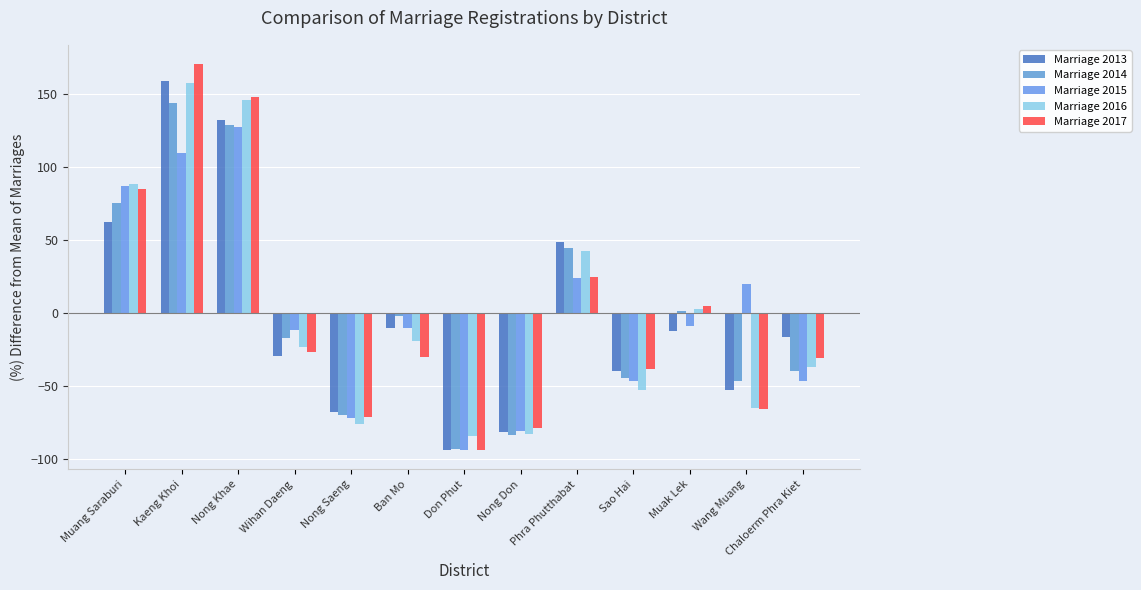

Which series has the largest total across all categories?

Marriage 2013